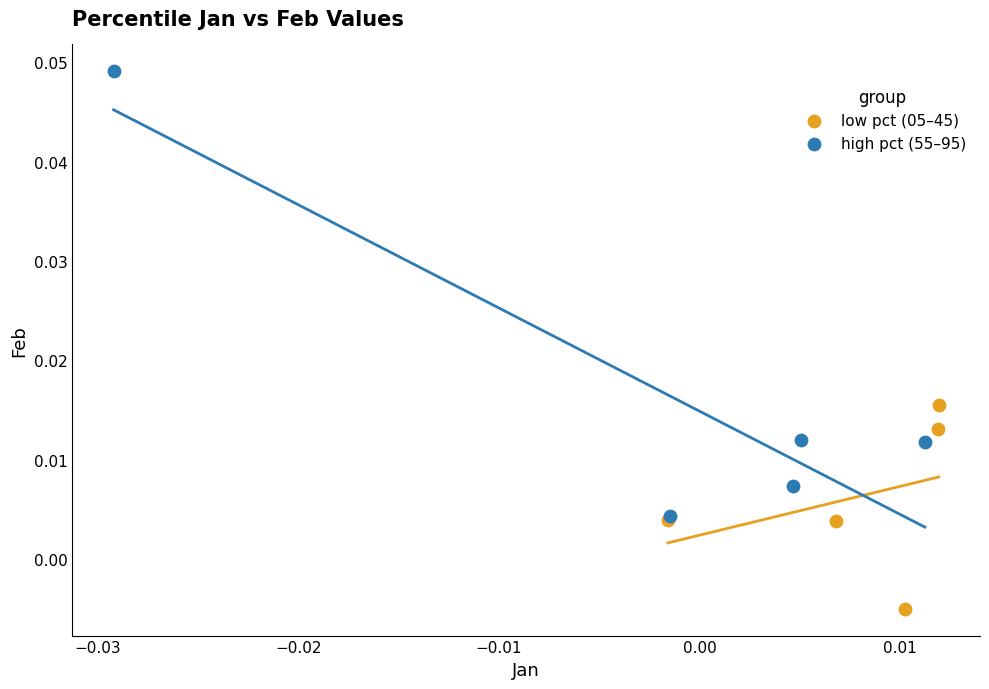

Which series has the widest spread of Y values?

high pct (55–95)